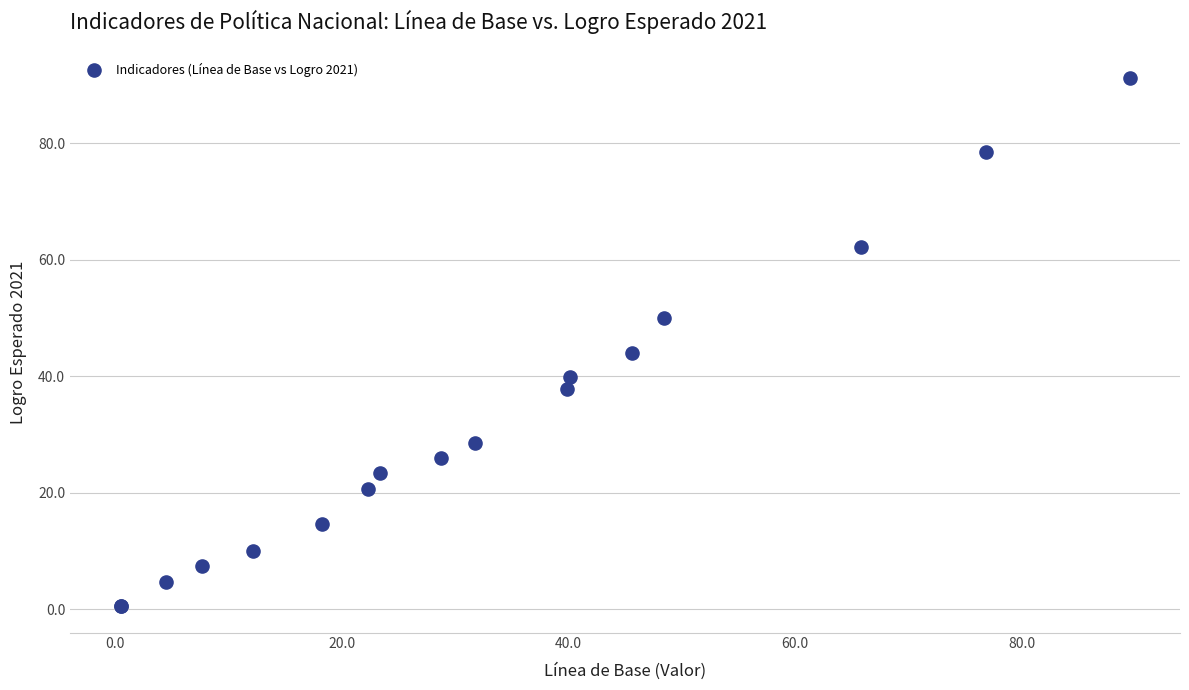

What Y value in the scatter plot is closest to 45?

43.9